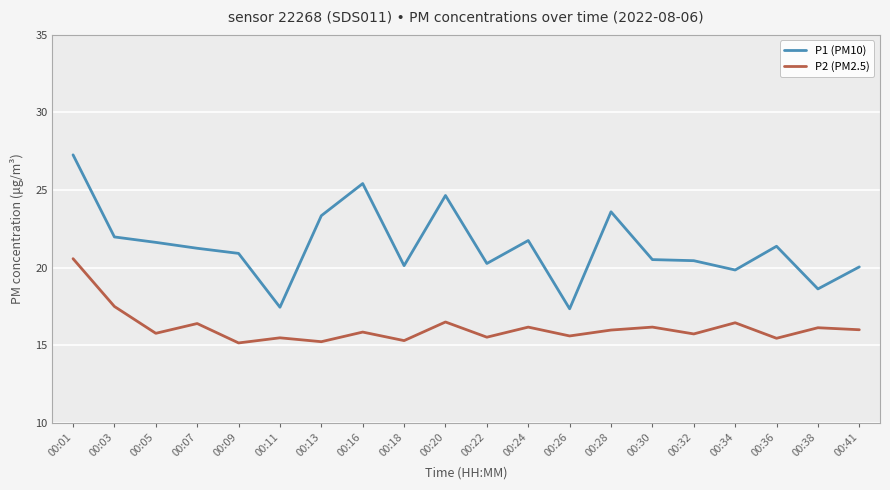

What are all the series names shown in the legend?

P1 (PM10), P2 (PM2.5)